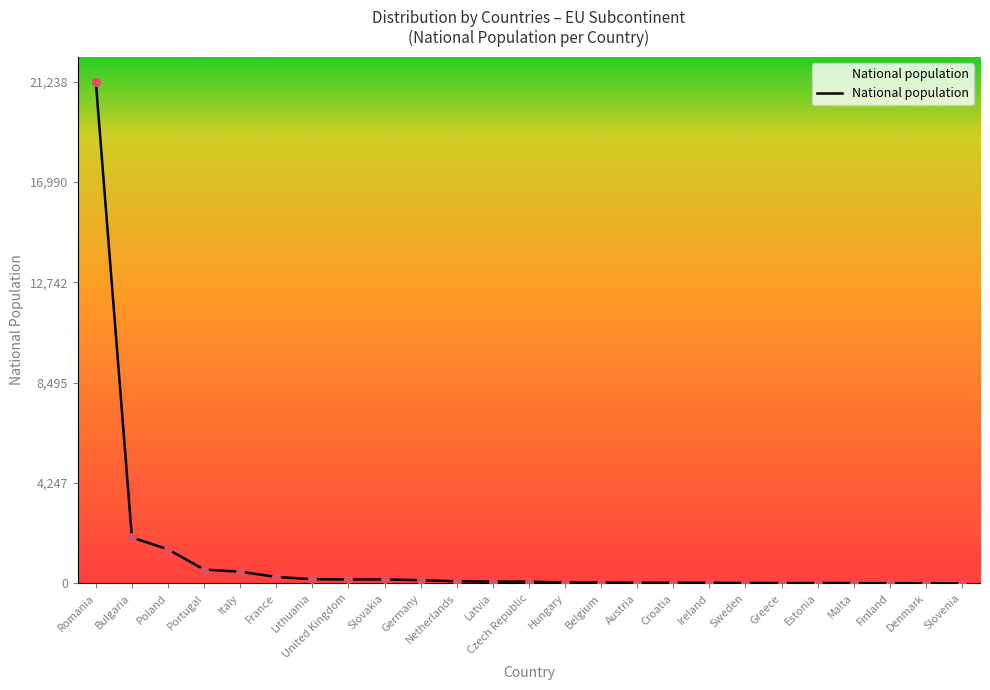

What is the greatest value displayed?

21238